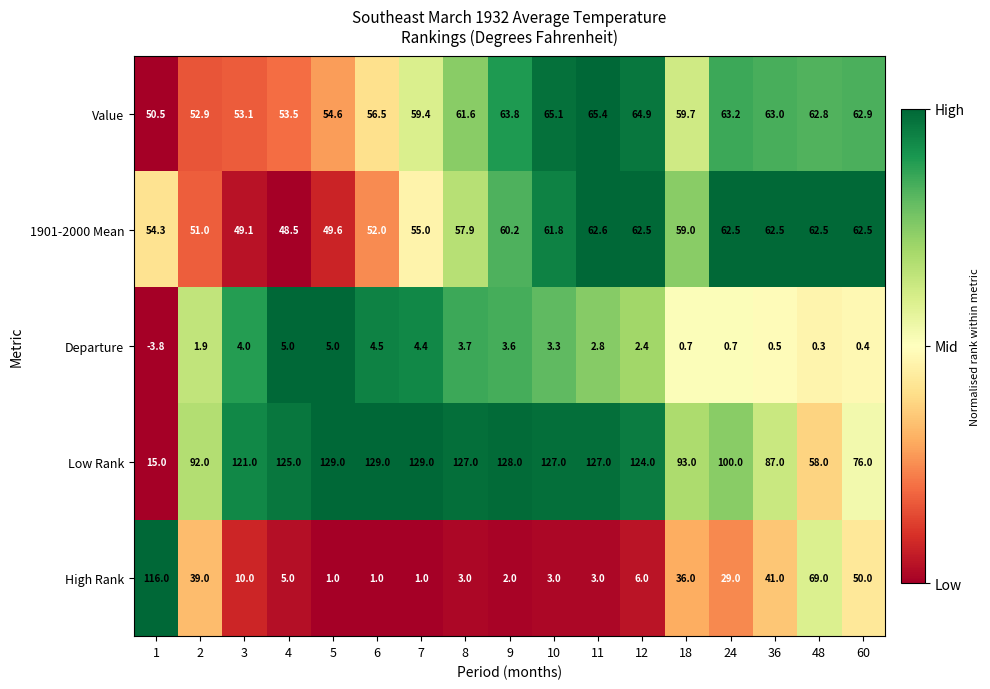

True or false: Low Rank has a value of 224.0 at 8.

False